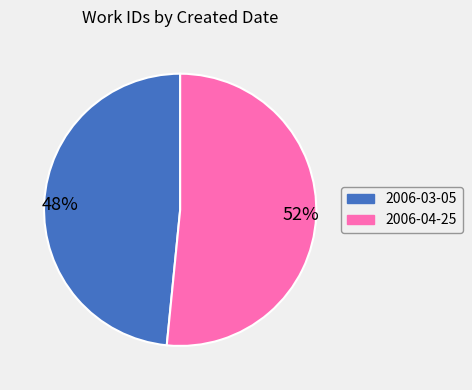

How many segments does this pie chart have?

2